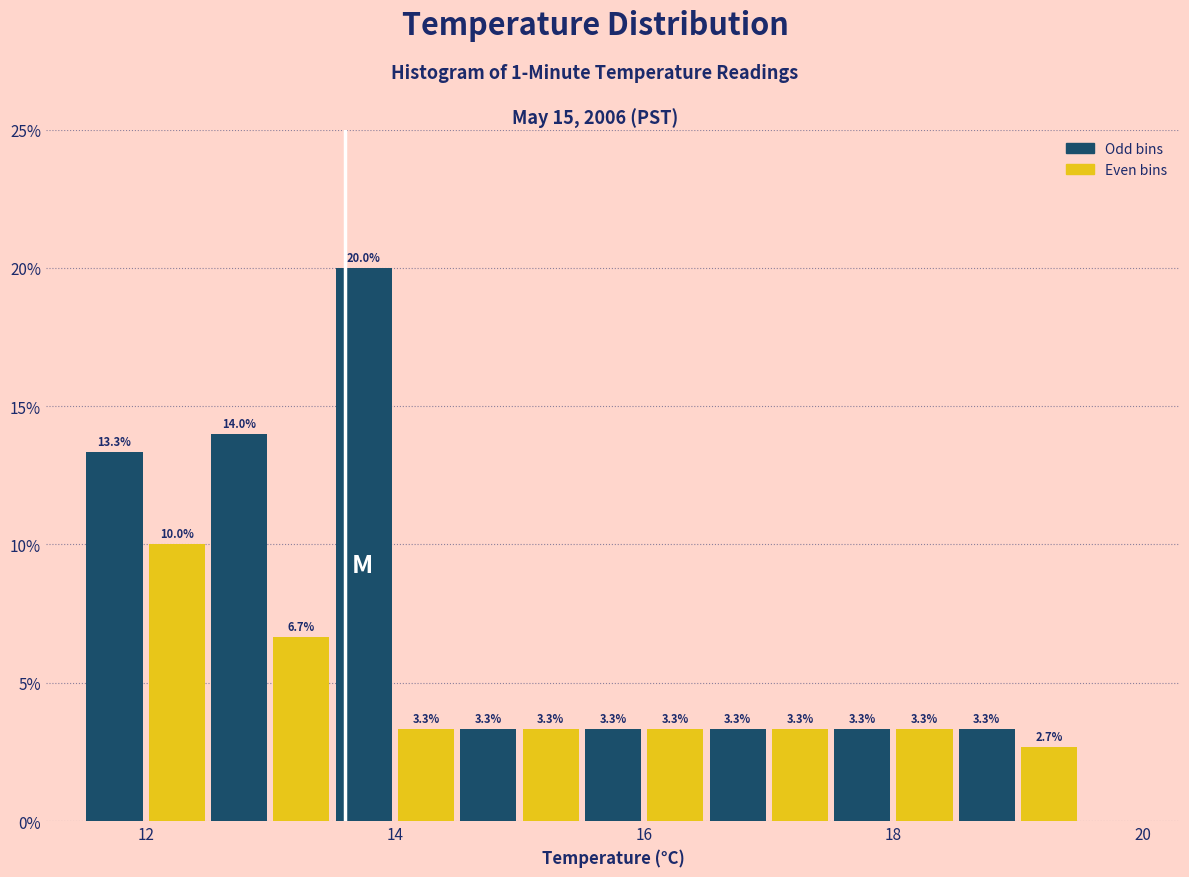

Read against the x-axis, roughly where is the centre of the tallest bar?

13.8